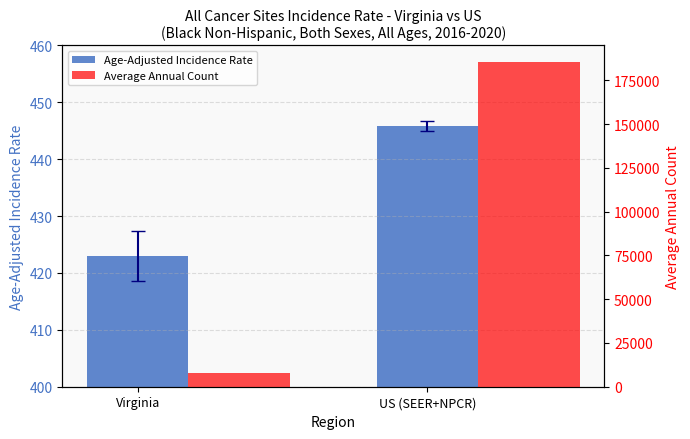

What is the spread (max minus min) of values at US (SEER+NPCR)?

185150.1